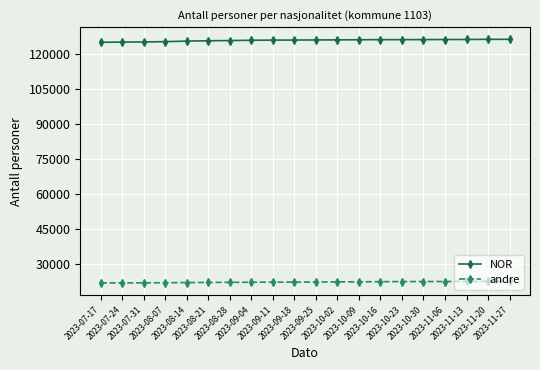

What is the difference between the andre values at 2023-11-27 and 2023-09-18?

333